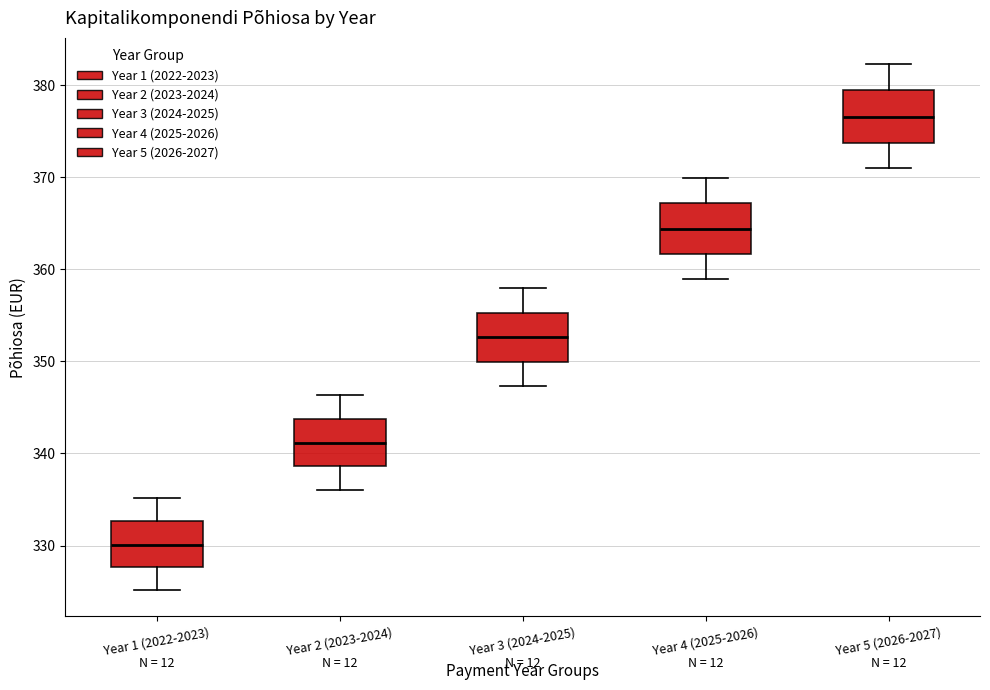

Where does the median line of the box for Year 4 (2025-2026) sit on the y-axis? The values are not printed on the chart, so give them approximately, as read against the axis.

364